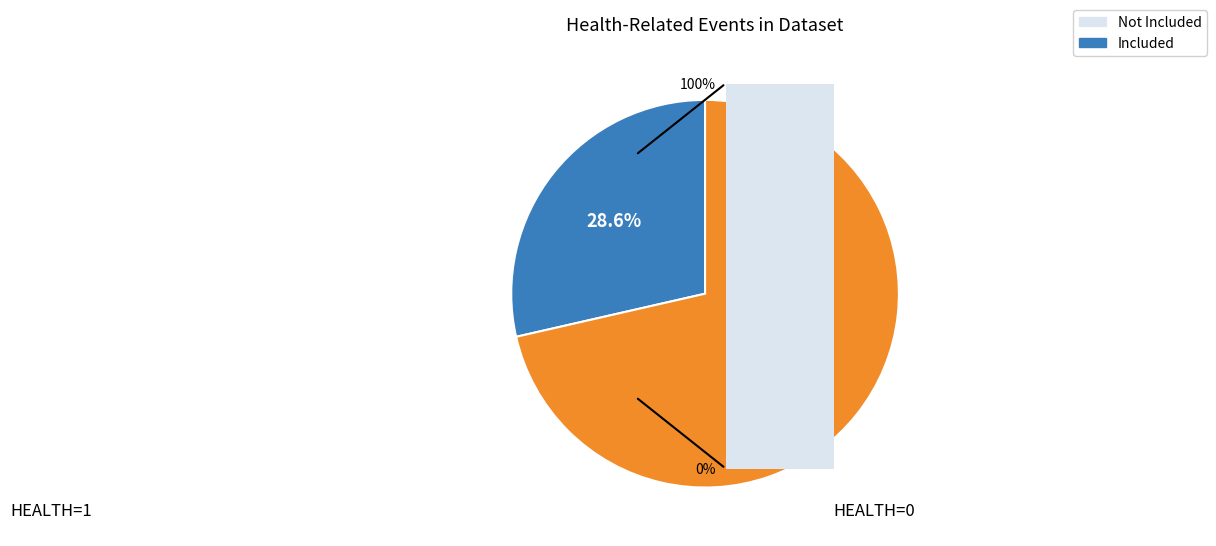

Between HEALTH=0 and HEALTH=1, which is larger?

HEALTH=0